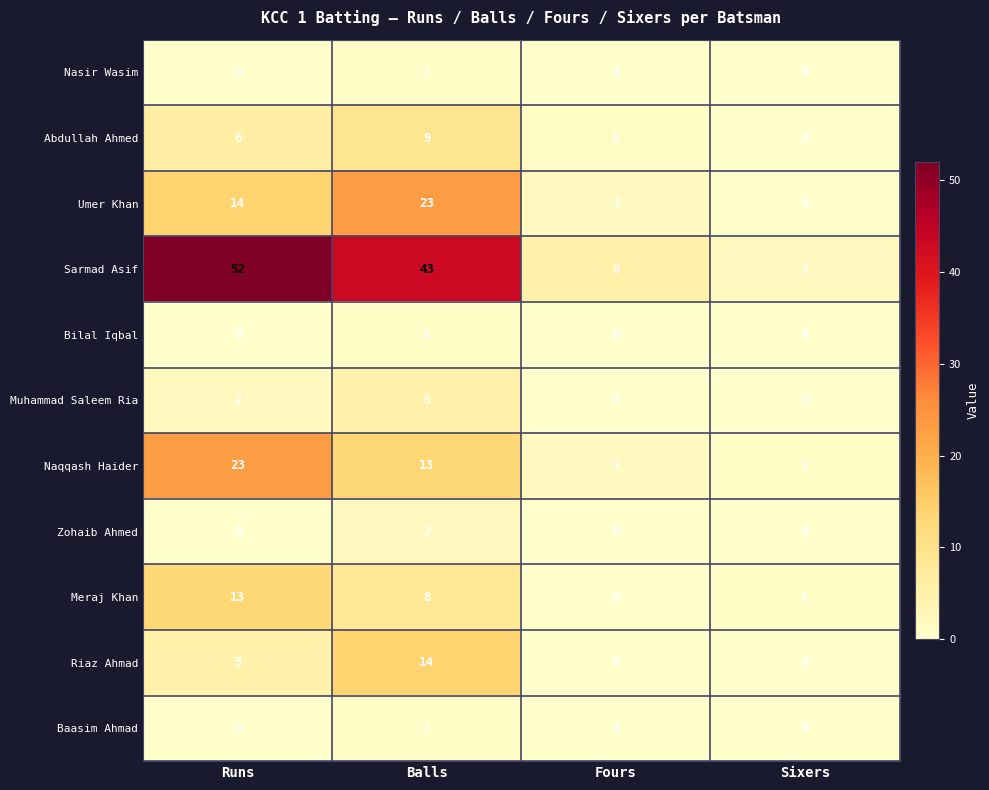

At which label does Sarmad Asif first exceed 43?

Runs